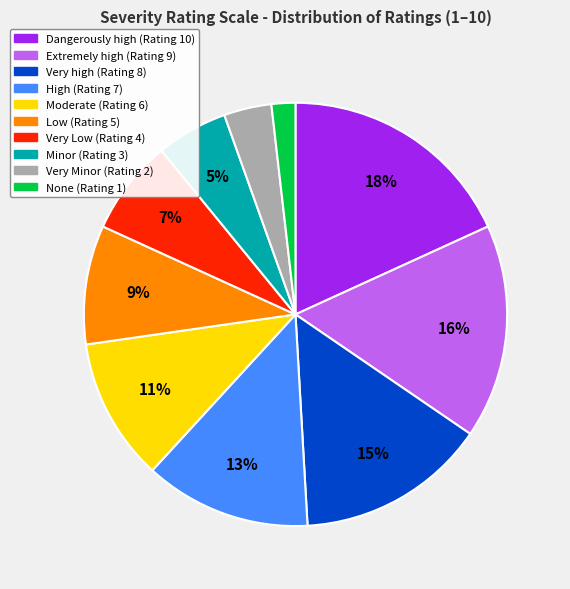

To the nearest percent, what portion does Low represent?

9%